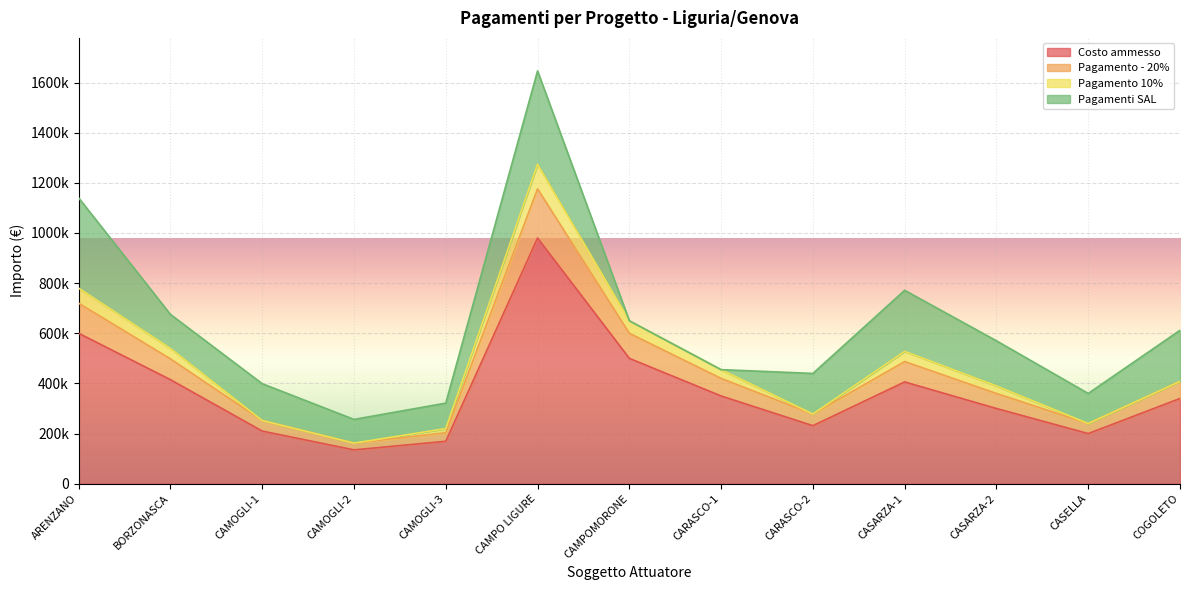

How many data points in Costo ammesso are less than 340000?

6